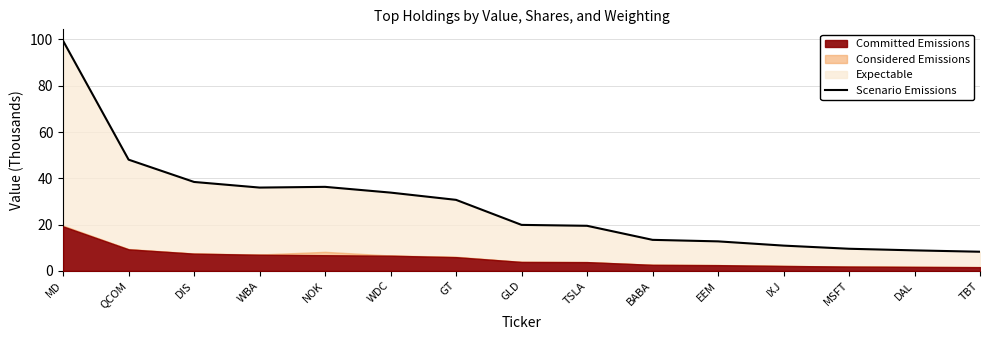

What is the ratio of the value at WDC to the value at MSFT?

3.5